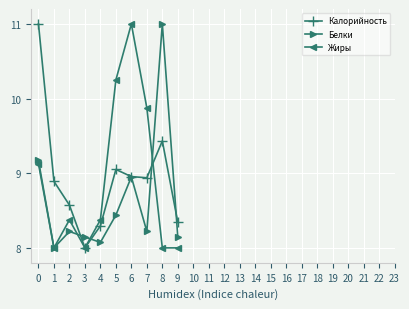

At which label is Белки closest to 9?

6